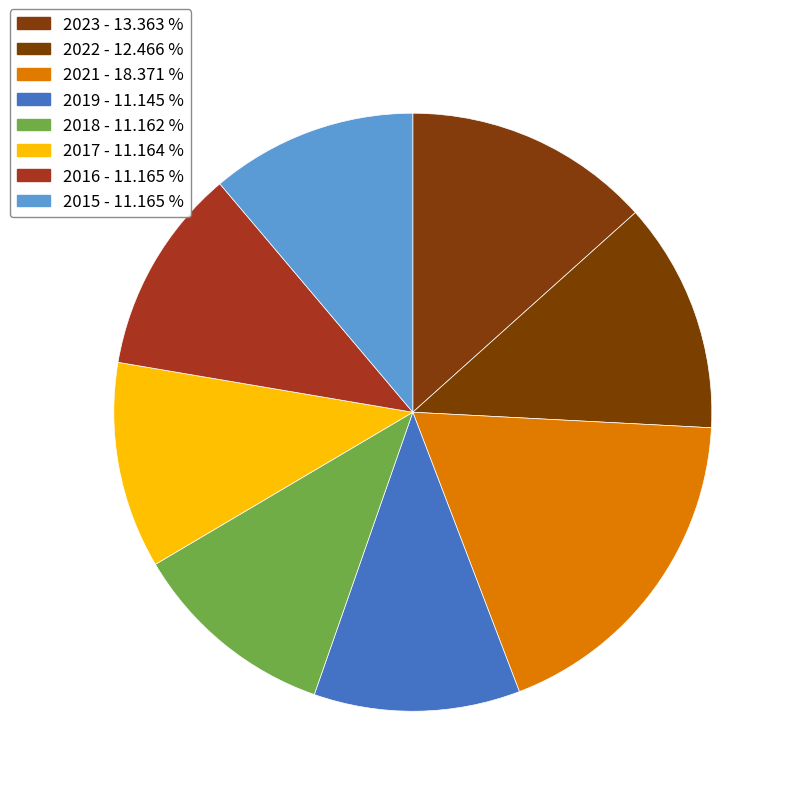

Count the number of slices in the pie.

8